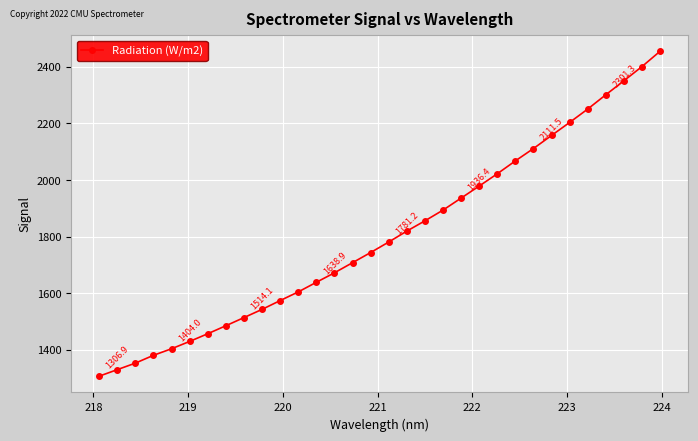

What is the smallest value displayed?

1306.9